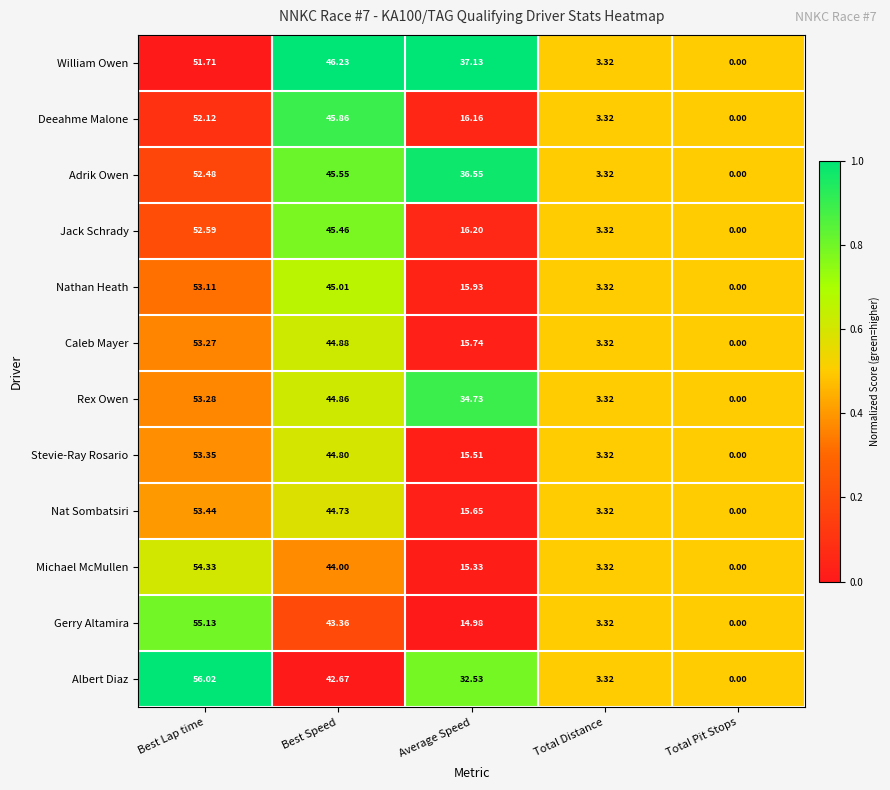

List the series in order of their peak value, lowest first.

William Owen, Deeahme Malone, Adrik Owen, Jack Schrady, Nathan Heath, Caleb Mayer, Rex Owen, Stevie-Ray Rosario, Nat Sombatsiri, Michael McMullen, Gerry Altamira, Albert Diaz